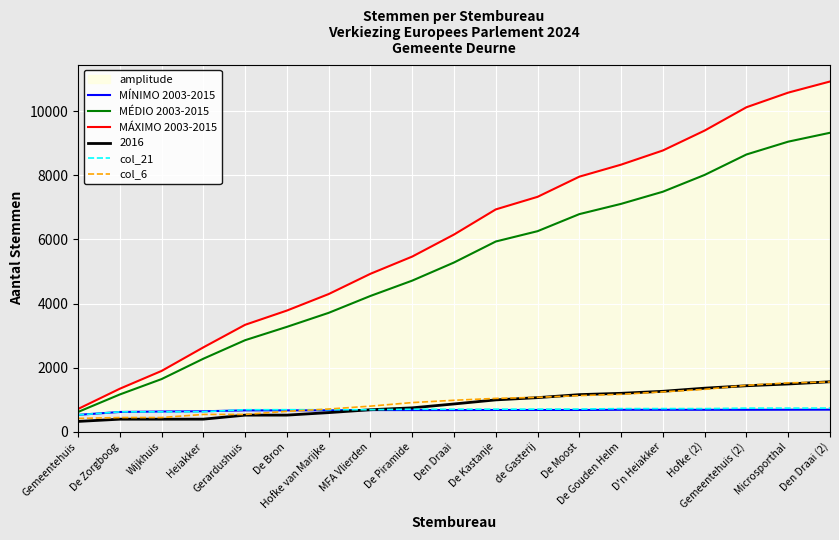

The value of MÉDIO 2003-2015 at Gemeentehuis (2) is 2271. True or false?

False